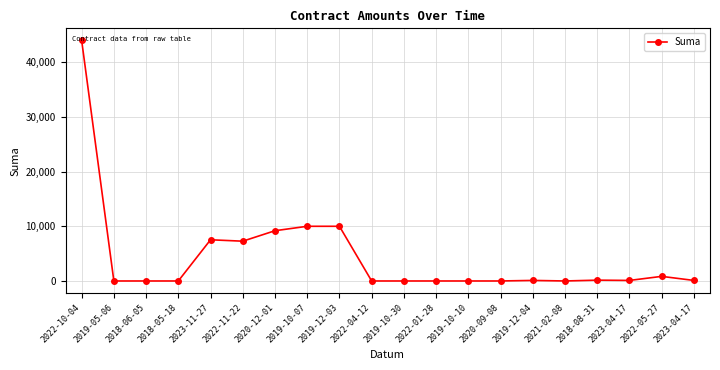

At which category does the chart reach its peak across all series?

2022-10-04